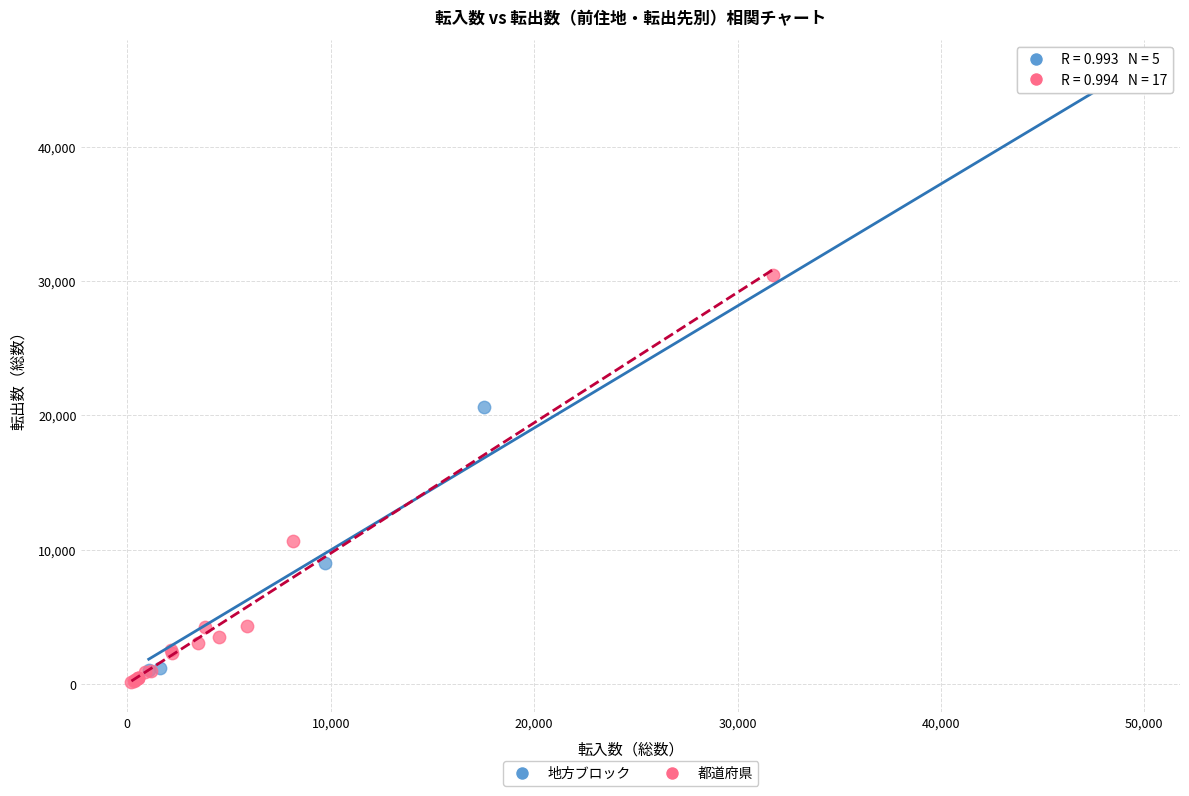

Which series has the widest spread of Y values?

地方ブロック